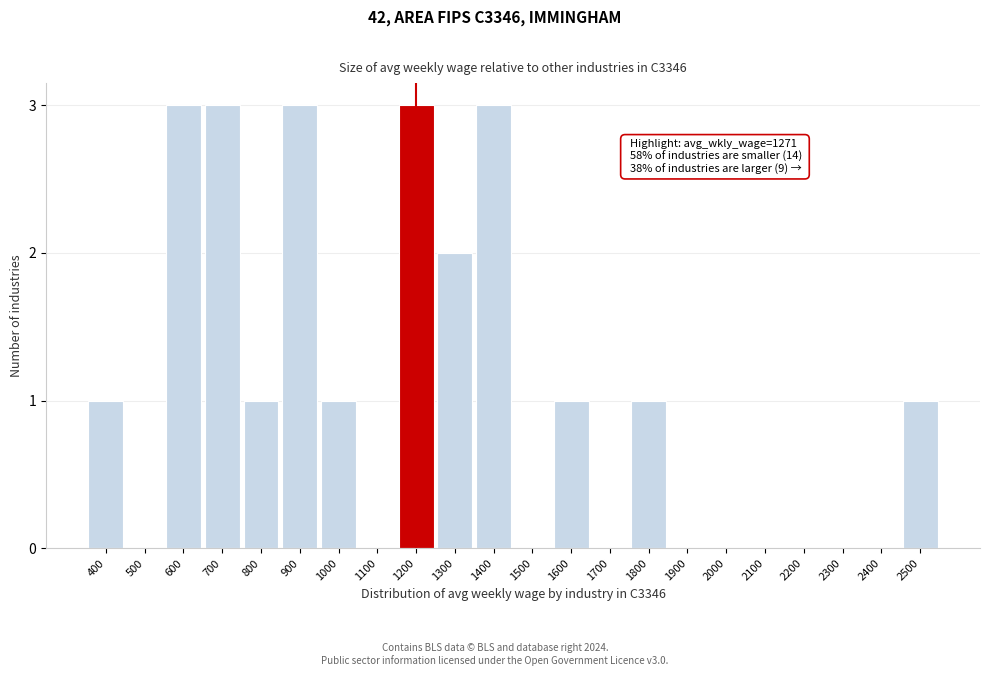

Reading right to left, transcribe all the data shown in this chart.

2500=1	2400=0	2300=0	2200=0	2100=0	2000=0	1900=0	1800=1	1700=0	1600=1	1500=0	1400=3	1300=2	1200=3	1100=0	1000=1	900=3	800=1	700=3	600=3	500=0	400=1